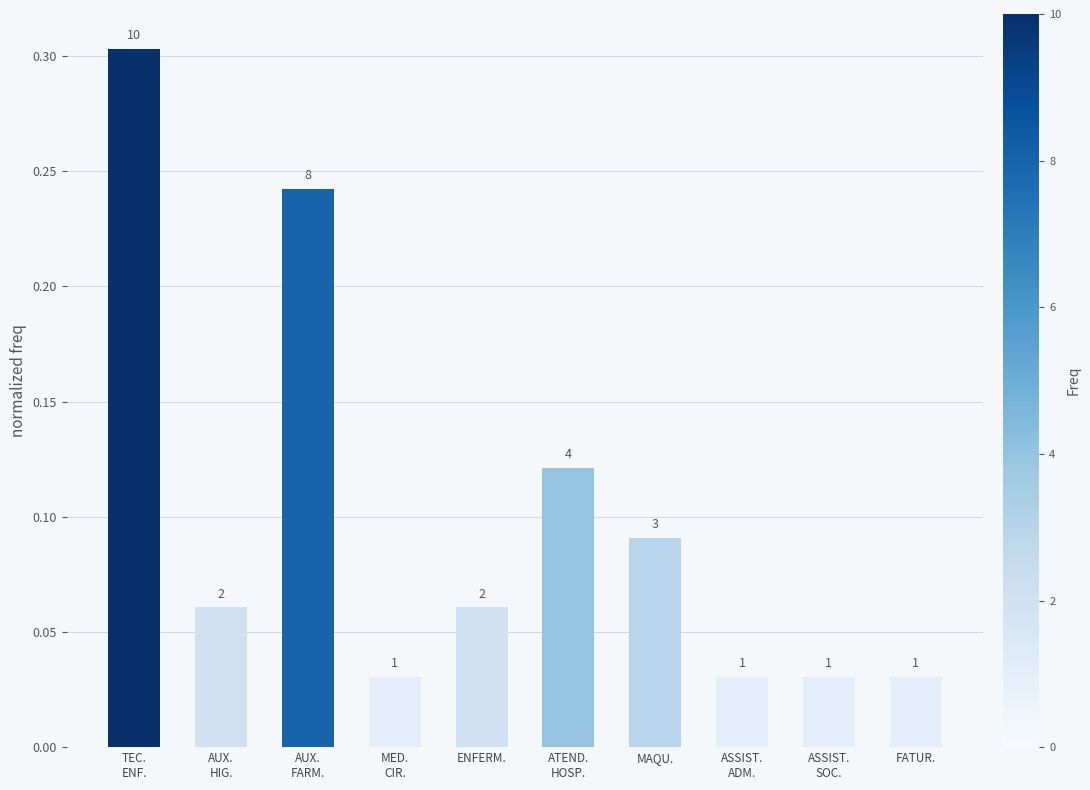

Reading right to left, extract all data points from this chart.

0.0	0.0	0.0	0.1	0.1	0.1	0.0	0.2	0.1	0.3